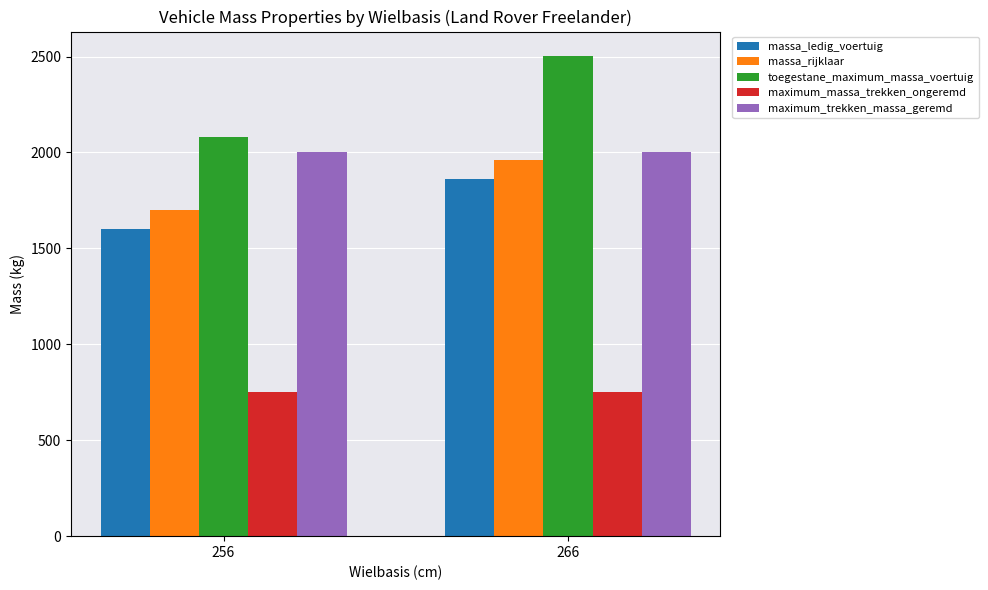

Reading left to right, what are all the values shown in this chart?

massa_ledig_voertuig: 1599.7	1860.0
massa_rijklaar: 1699.4	1960.0
toegestane_maximum_massa_voertuig: 2078.3	2505.0
maximum_massa_trekken_ongeremd: 750.0	750.0
maximum_trekken_massa_geremd: 2000.0	2000.0